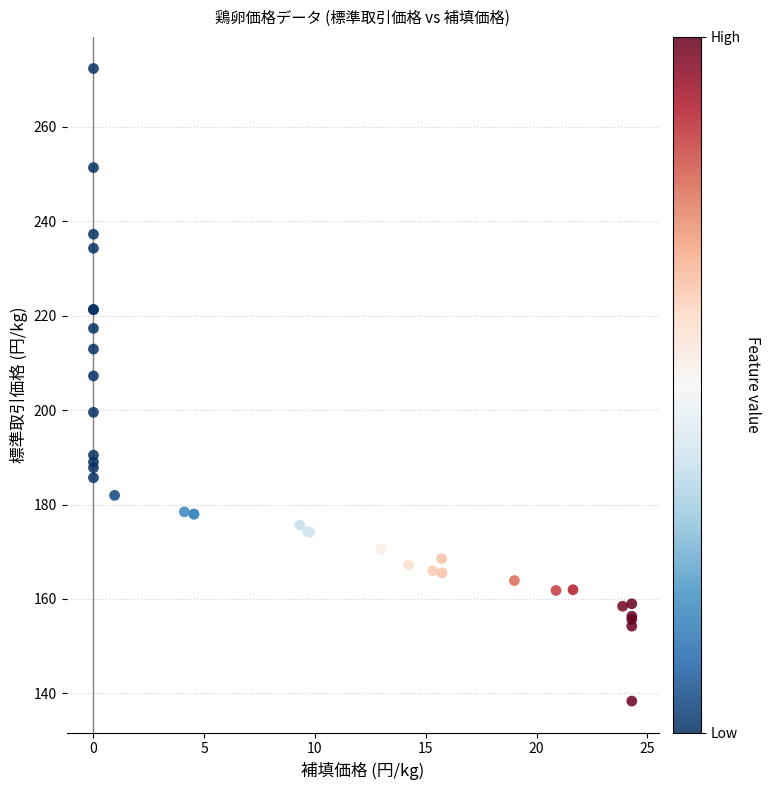

What Y value in the scatter plot is closest to 205?

207.2